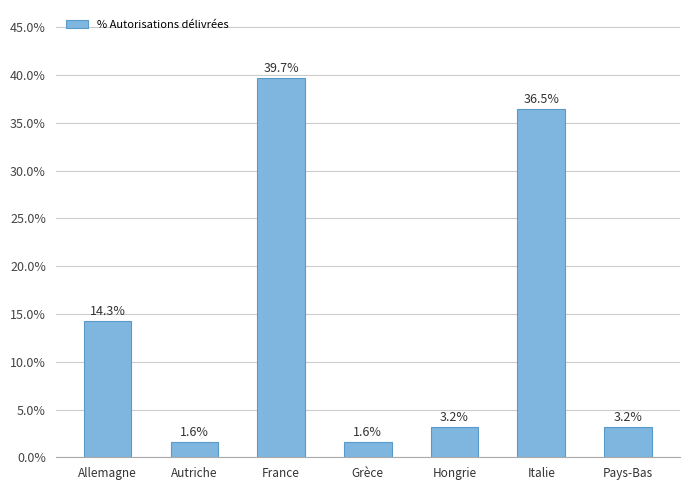

What is the label of the 4th bar from the left?

Grèce